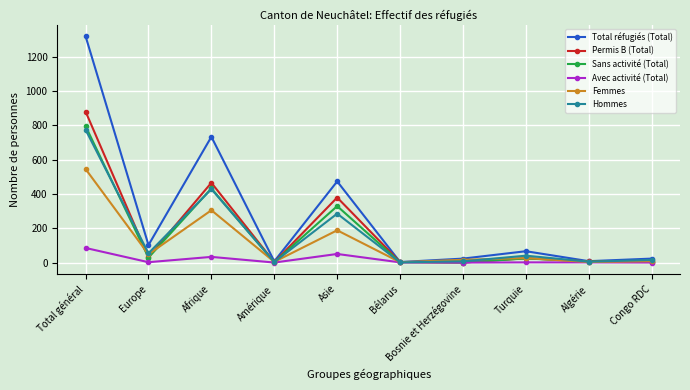

Which series has the widest spread of values?

Total réfugiés (Total)